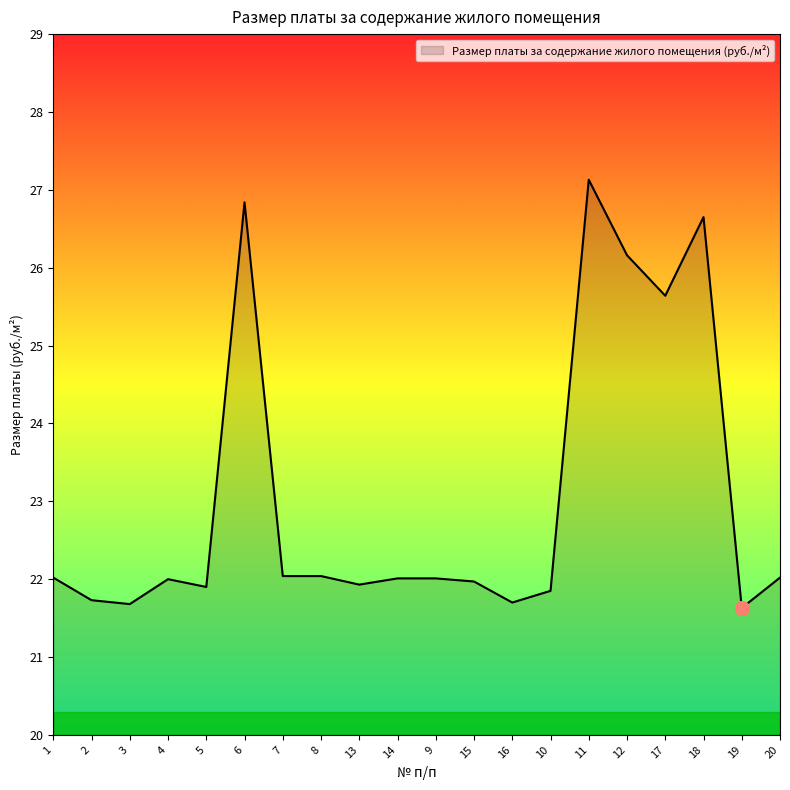

Which has a higher value, 19 or 10?

10